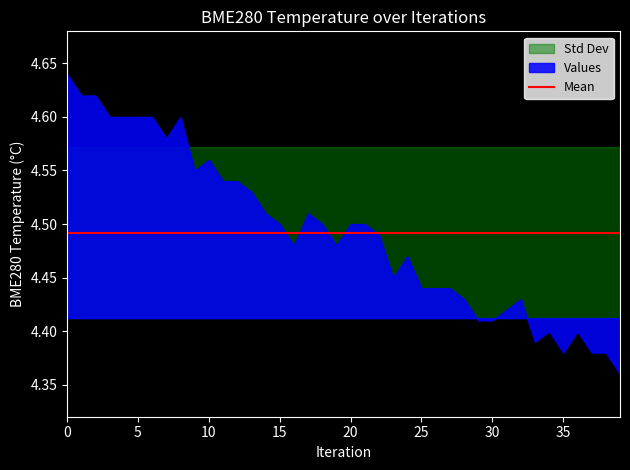

What is the label of the 5th point from the left?

4